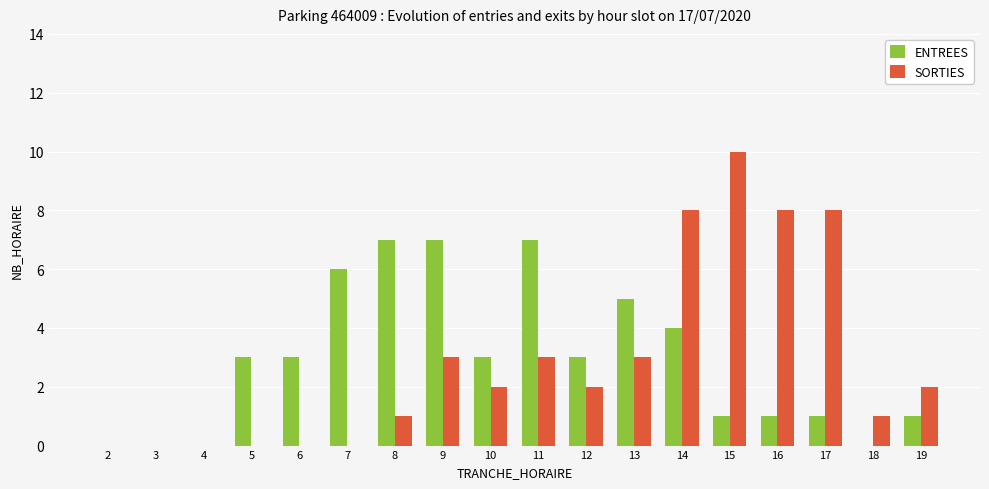

What is the total value across all series at 13?

8